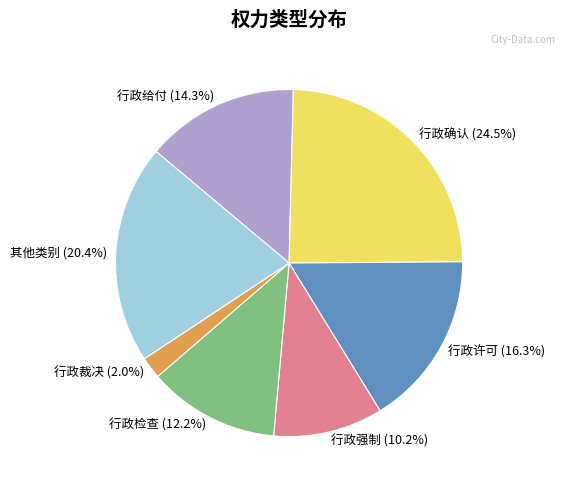

Rank the categories by value from highest to lowest.

行政确认, 其他类别, 行政许可, 行政给付, 行政检查, 行政强制, 行政裁决